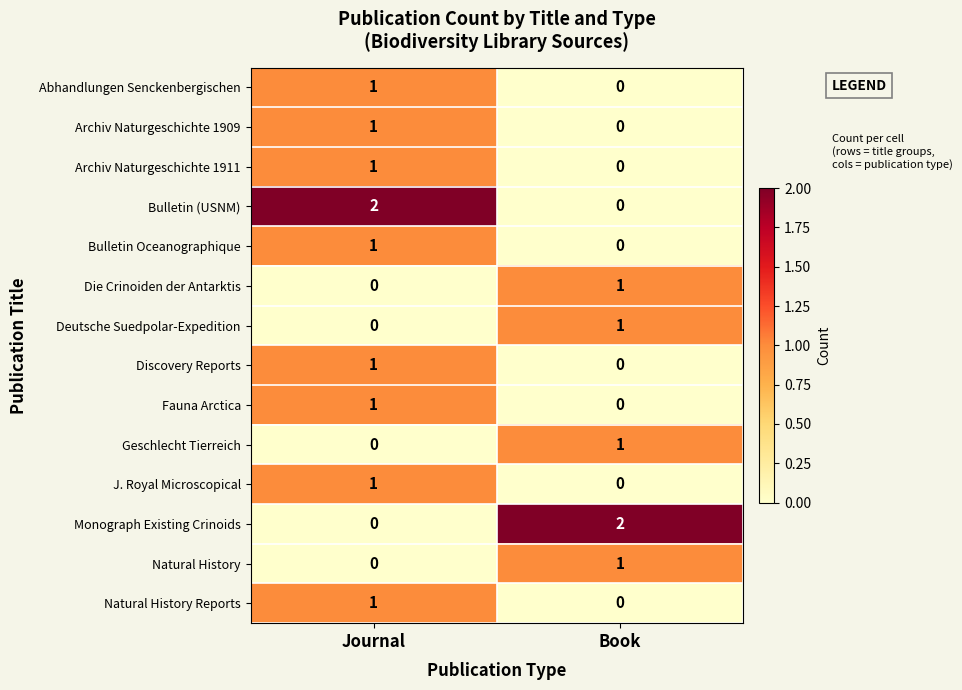

At which category is the sum across all series the highest?

Journal